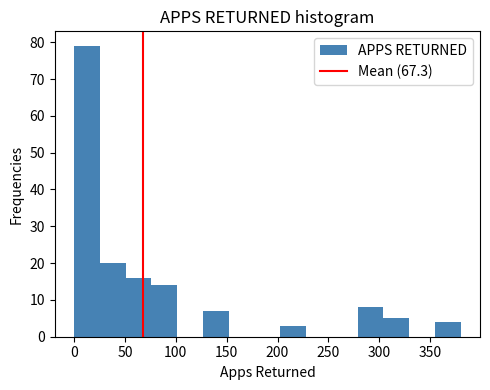

Reading left to right, transcribe this chart: for each bar, give the range it covers on the x-axis and its height. Neither the bar edges nor the heights are printed on the chart, so give them approximately, as read against the axes.

0 to 25: 79
25 to 50: 20
50 to 75: 16
75 to 100: 14
100 to 125: 0
125 to 150: 7
150 to 175: 0
175 to 205: 0
205 to 230: 3
230 to 255: 0
255 to 280: 0
280 to 305: 8
305 to 330: 5
330 to 355: 0
355 to 380: 4